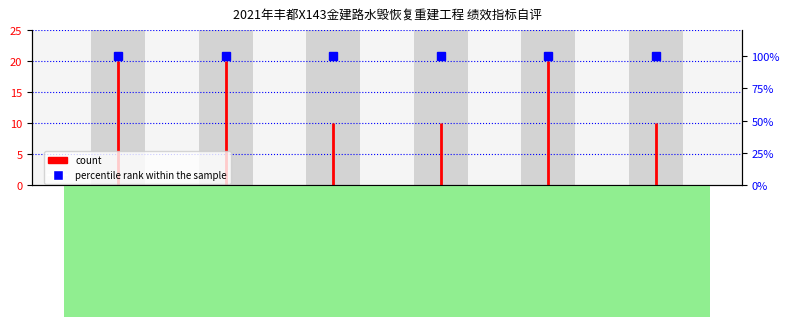

Is it true that the value at 路面整治
里程 is 0?

True